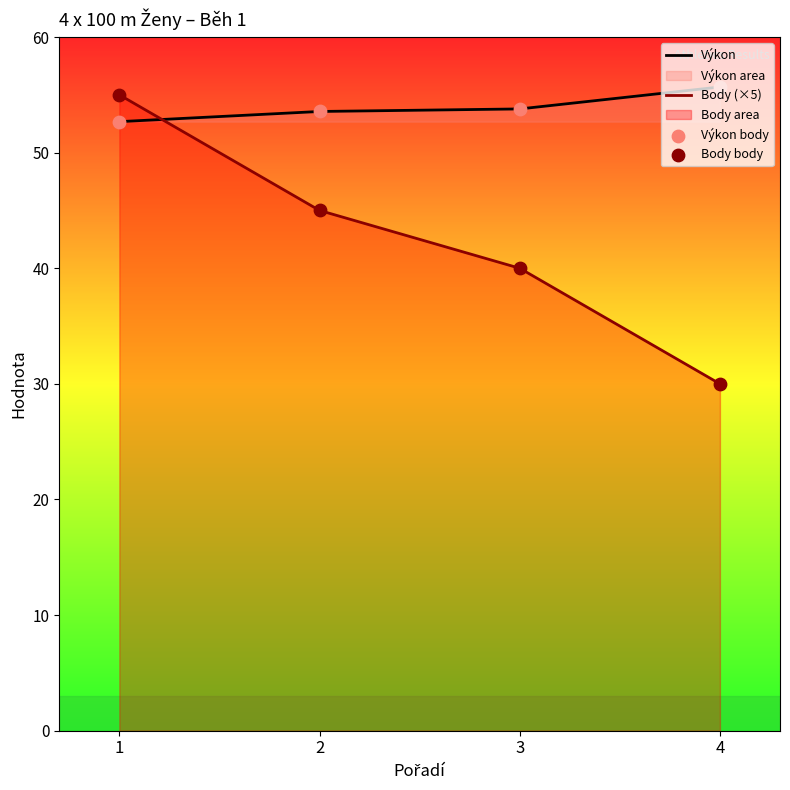

At which category is the sum across all series the highest?

1